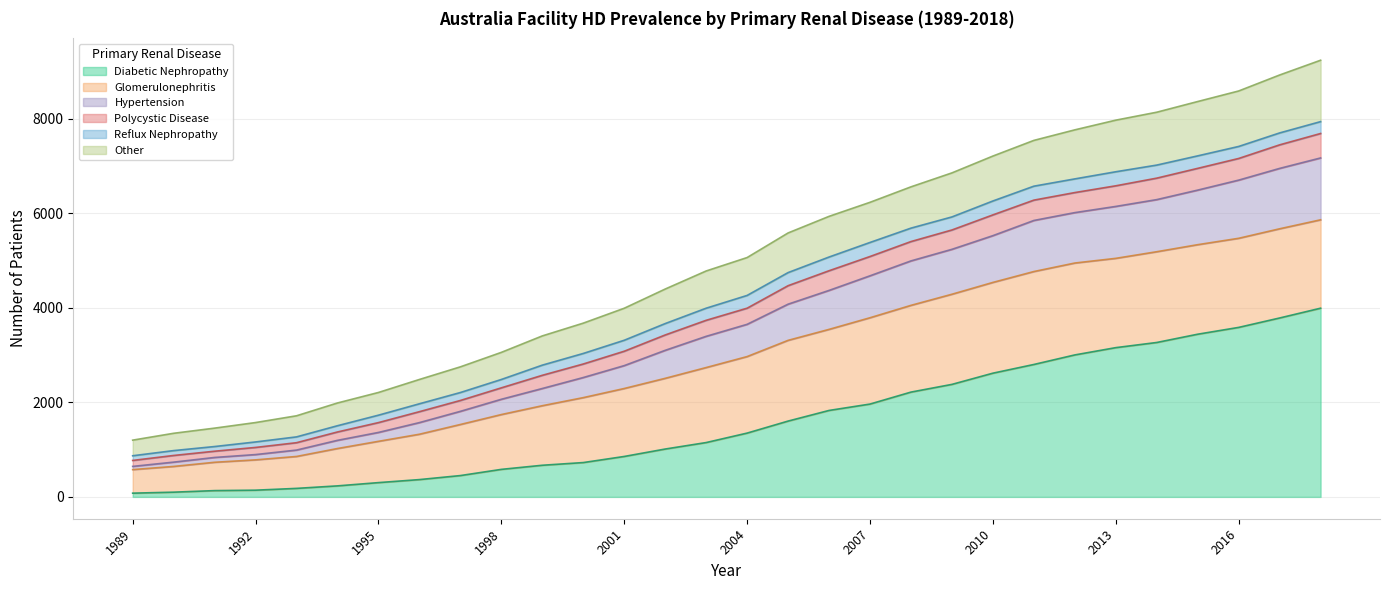

What is the sum of the Diabetic Nephropathy values at 2002 and 2012?

4014